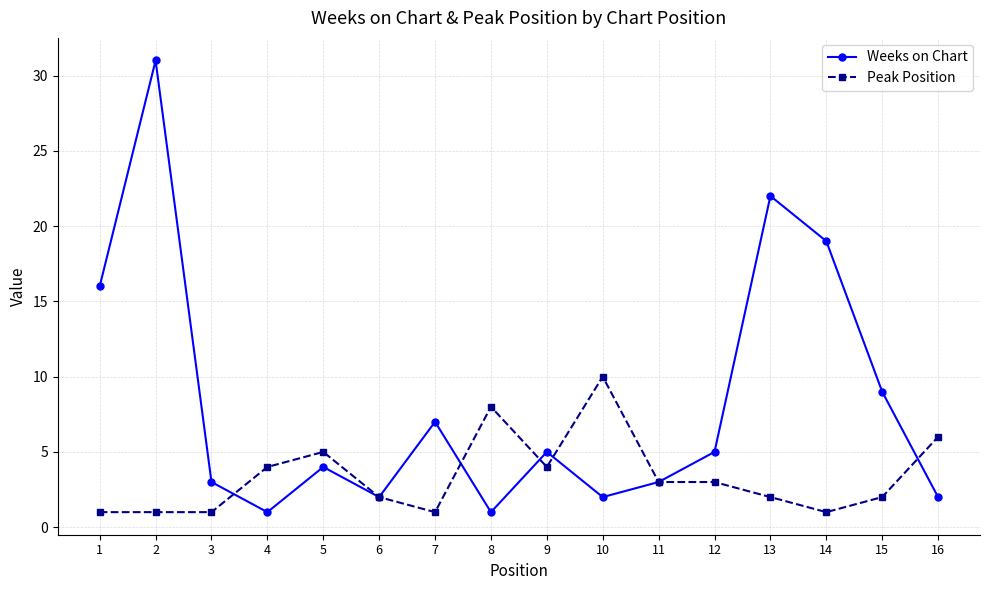

What is the greatest value displayed?

31